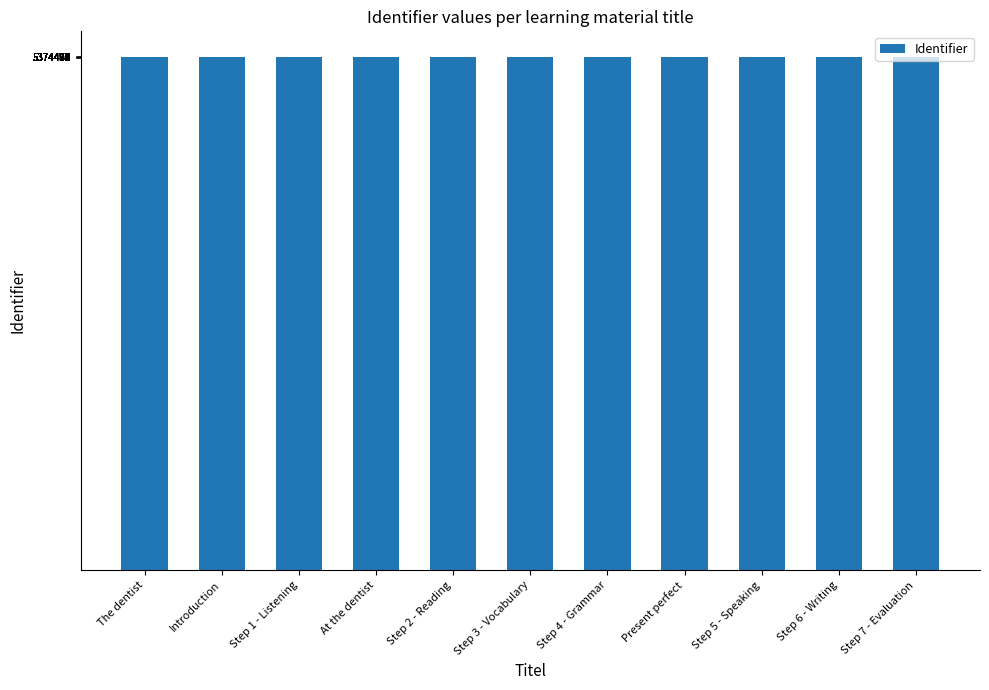

Does the chart contain stacked bars?

No